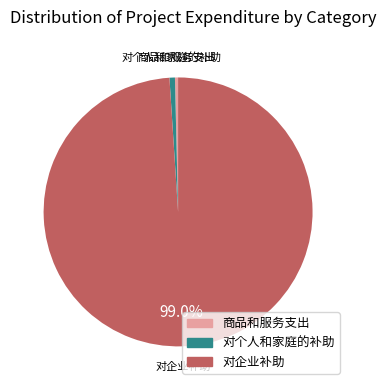

Is there a majority slice in this chart?

Yes